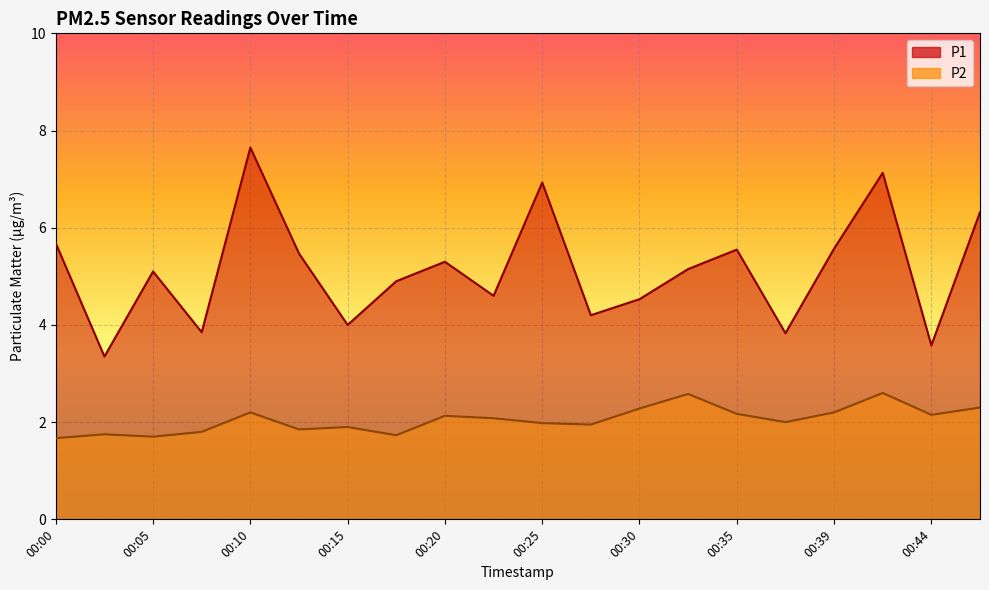

What is the total value across all series at 00:47?

8.6